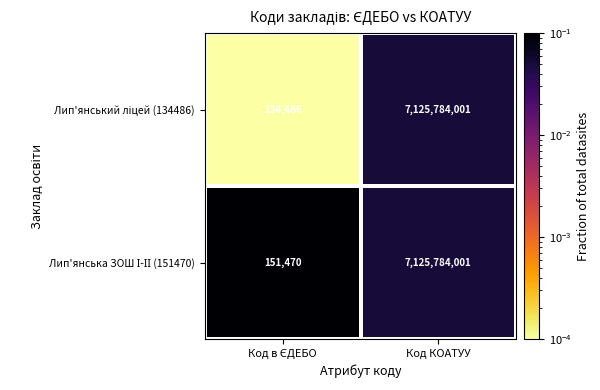

What is the smallest value displayed?

134486